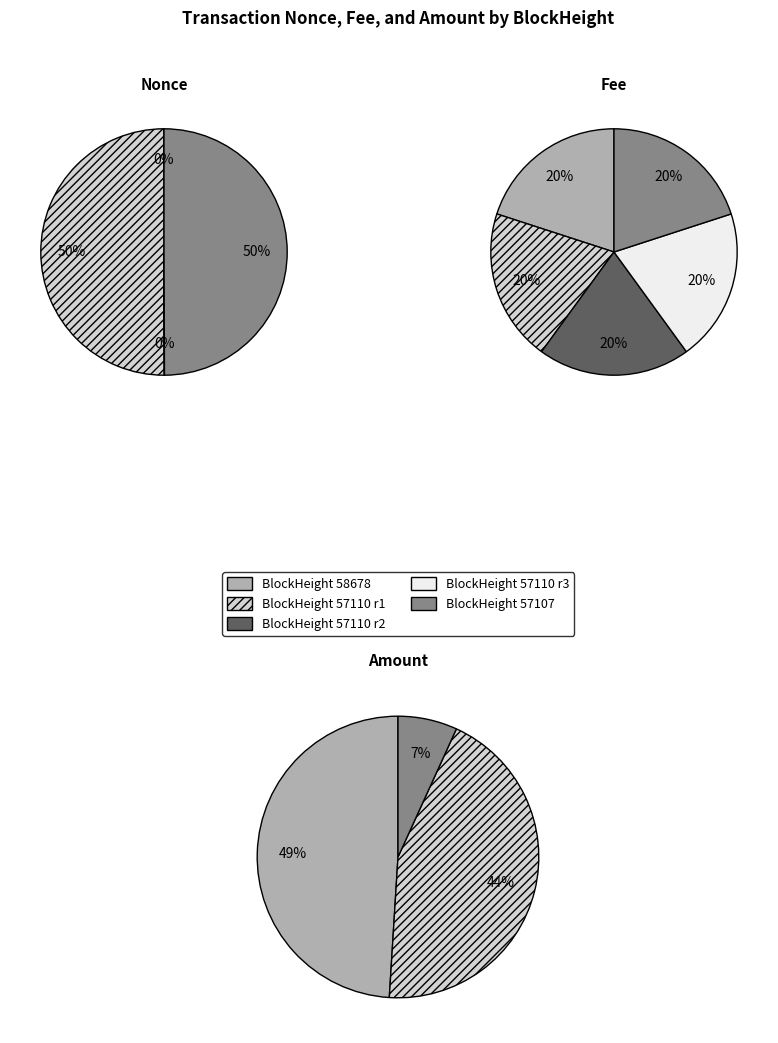

To the nearest percent, what percentage of the pie is 57110?

50%